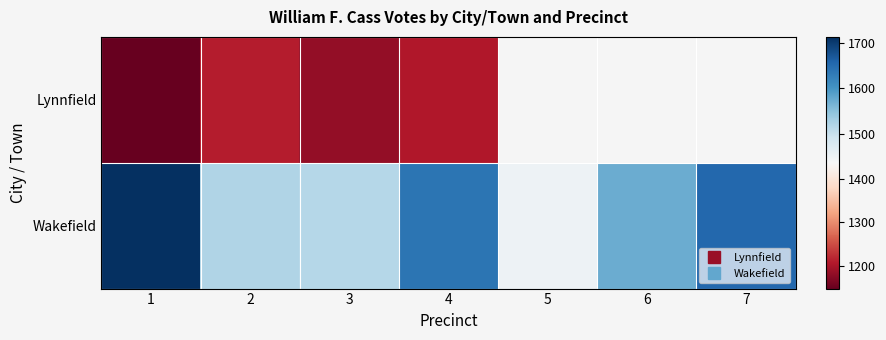

What is the difference between the maximum and second lowest values in the Wakefield series?

198.0